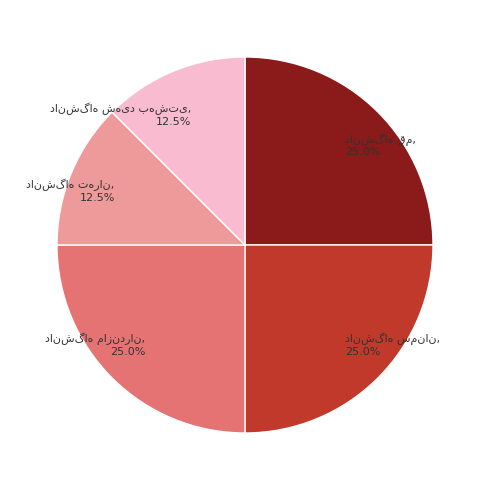

Is there a majority slice in this chart?

No